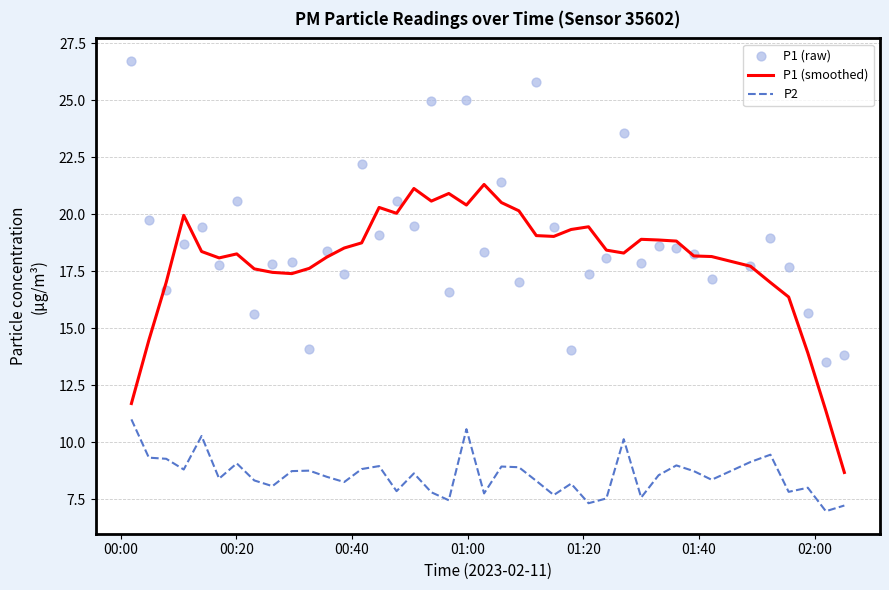

What is the lowest value of the P2 series?

7.0